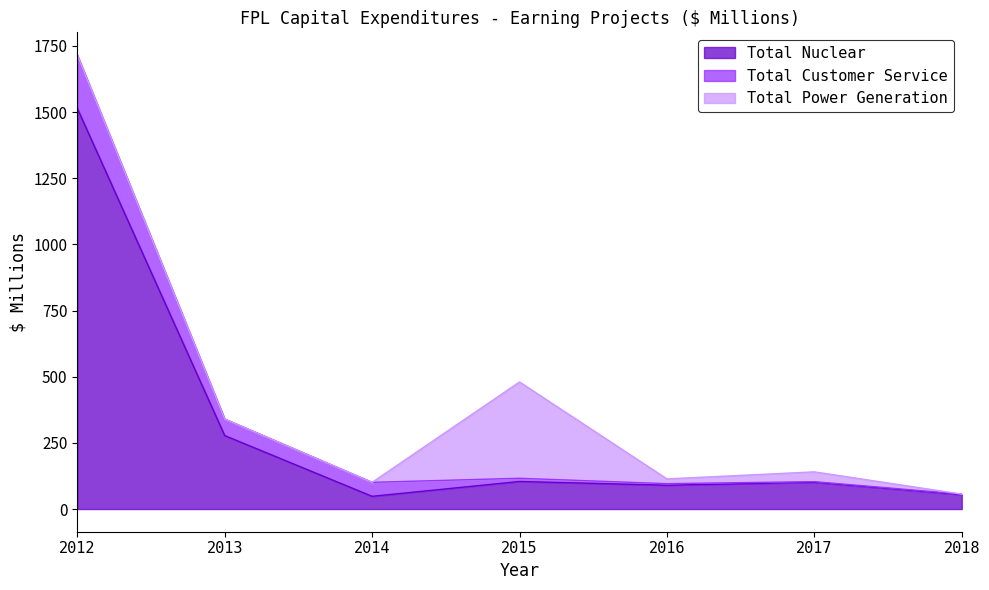

True or false: Total Nuclear has a value of 54.0 at 2018.

True